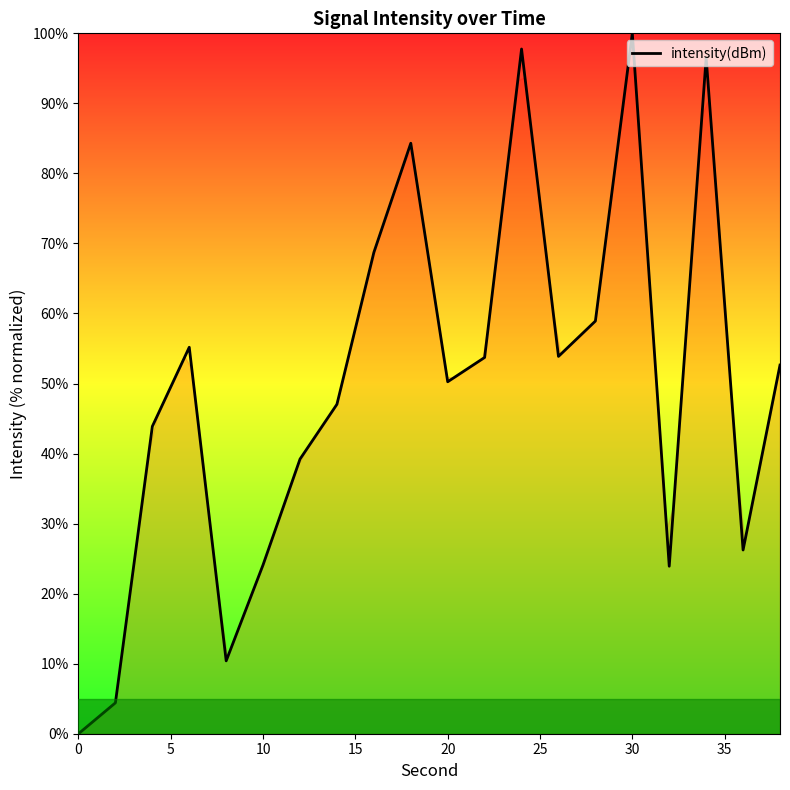

What is the greatest value displayed?

100.0